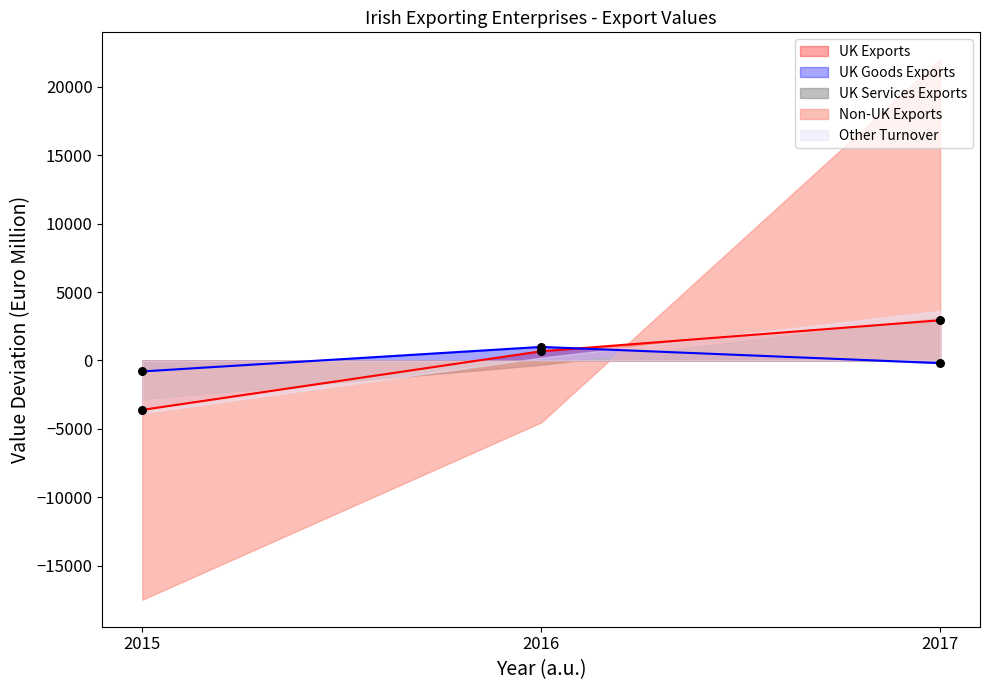

At which category is the sum across all series the highest?

2017